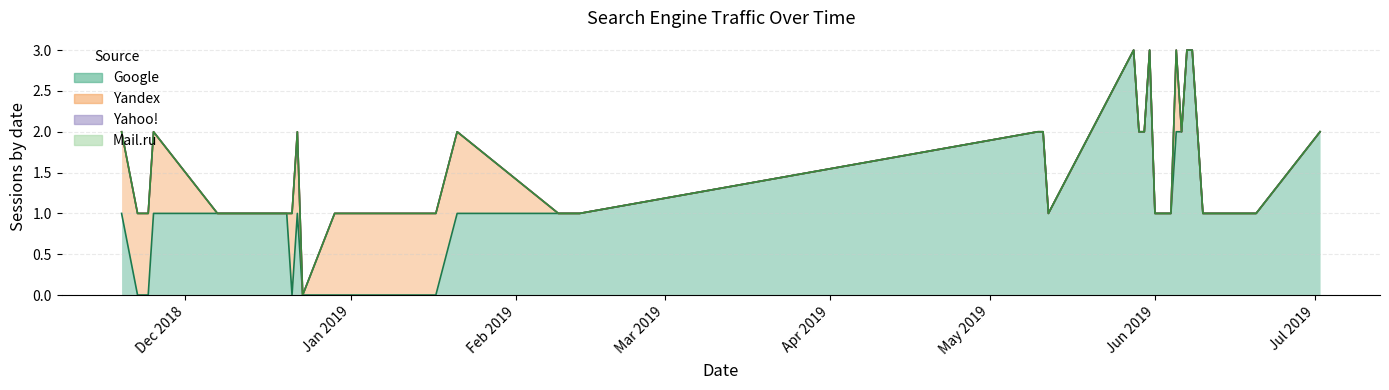

Rank the series by their maximum value, from highest to lowest.

Google, Yandex, Yahoo!, Mail.ru